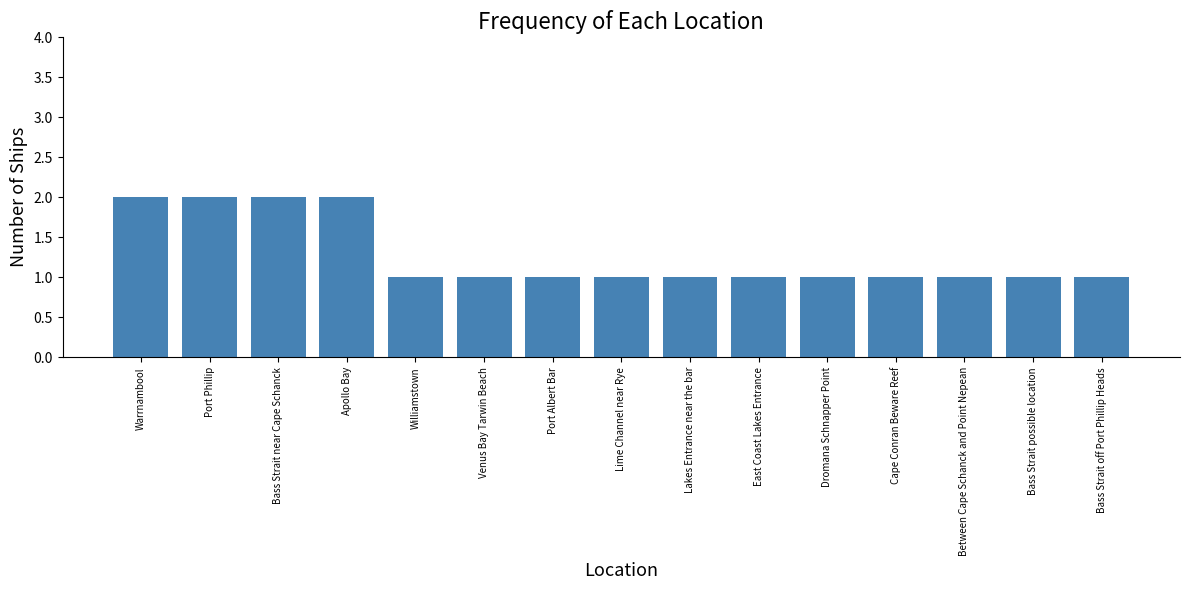

What is the average value?

1